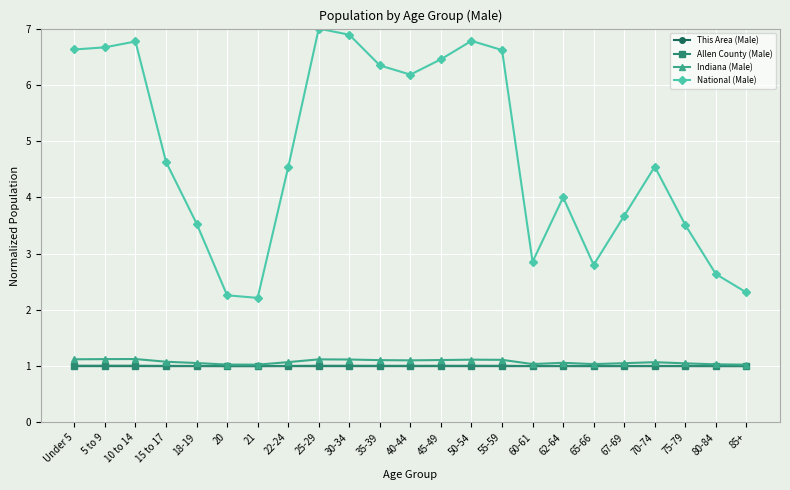

The value of Indiana (Male) at 30-34 is 1.1. True or false?

True